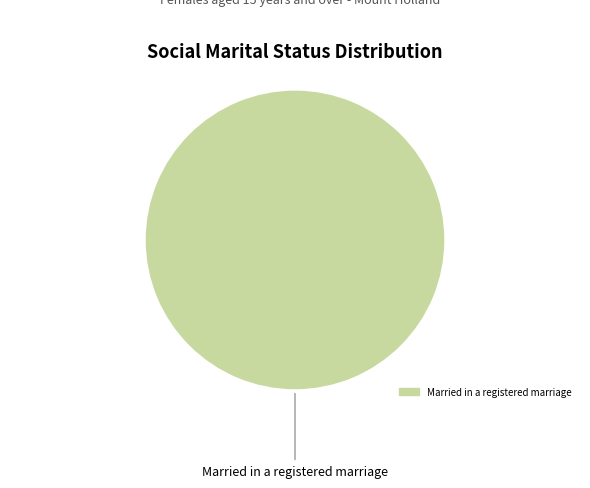

Is there any slice that represents more than half of the pie?

Yes